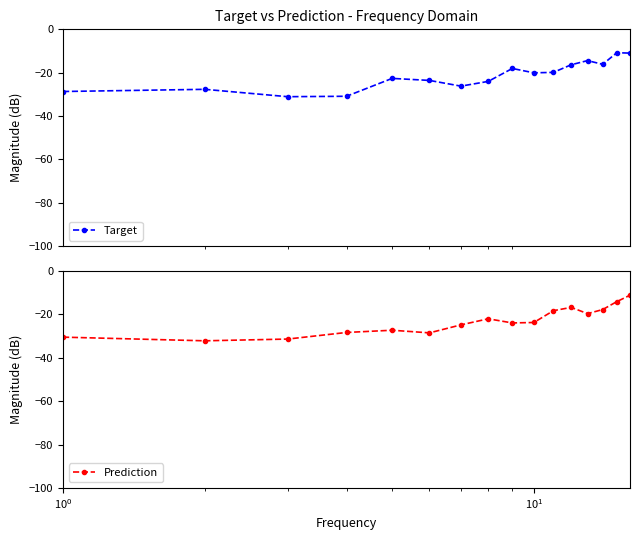

What is the sum of all Target values?

-341.3